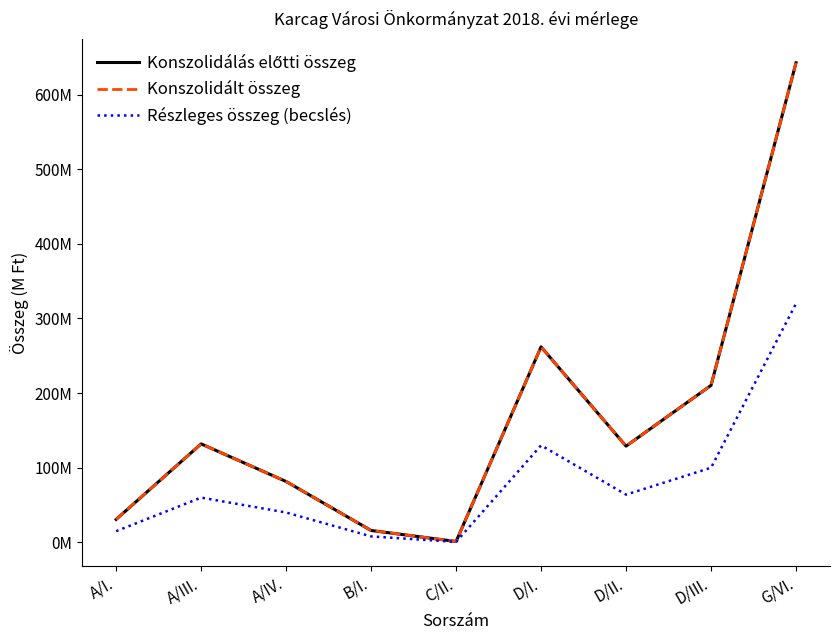

True or false: Konszolidált összeg and Részleges összeg (becslés) intersect in this chart.

False